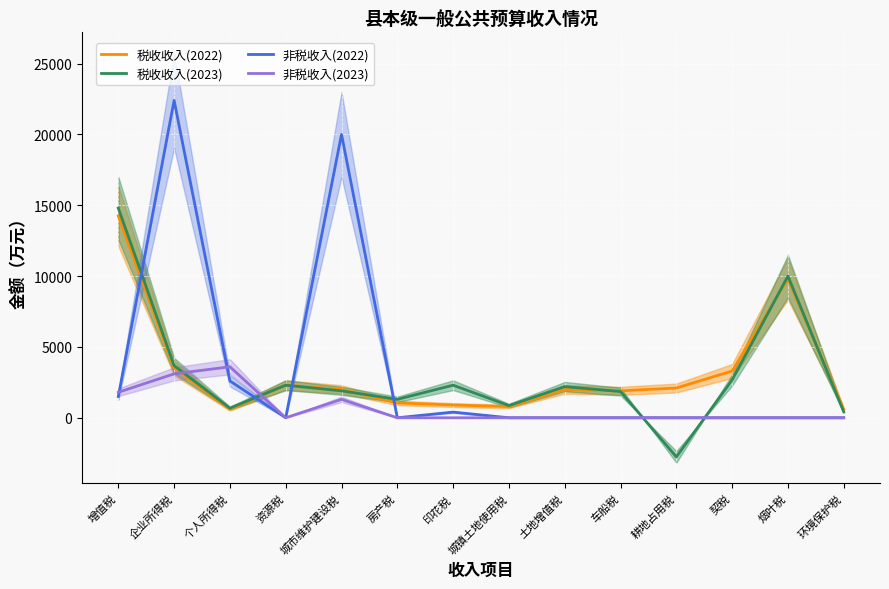

Which label corresponds to the smallest value in the chart?

耕地占用税